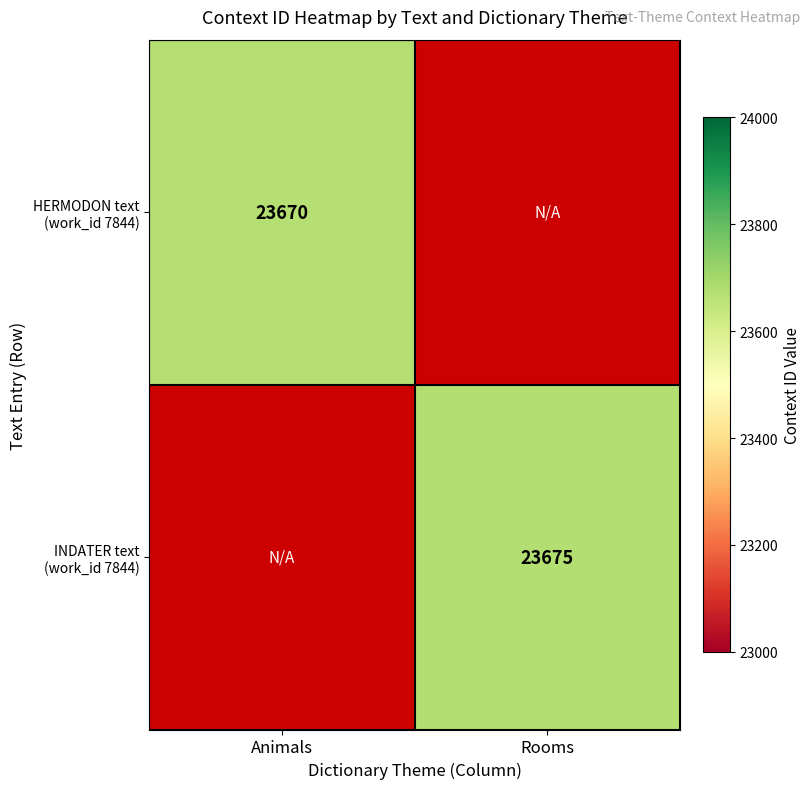

The HERMODON text (work_id 7844) series shows 14597 at Animals. True or false?

False